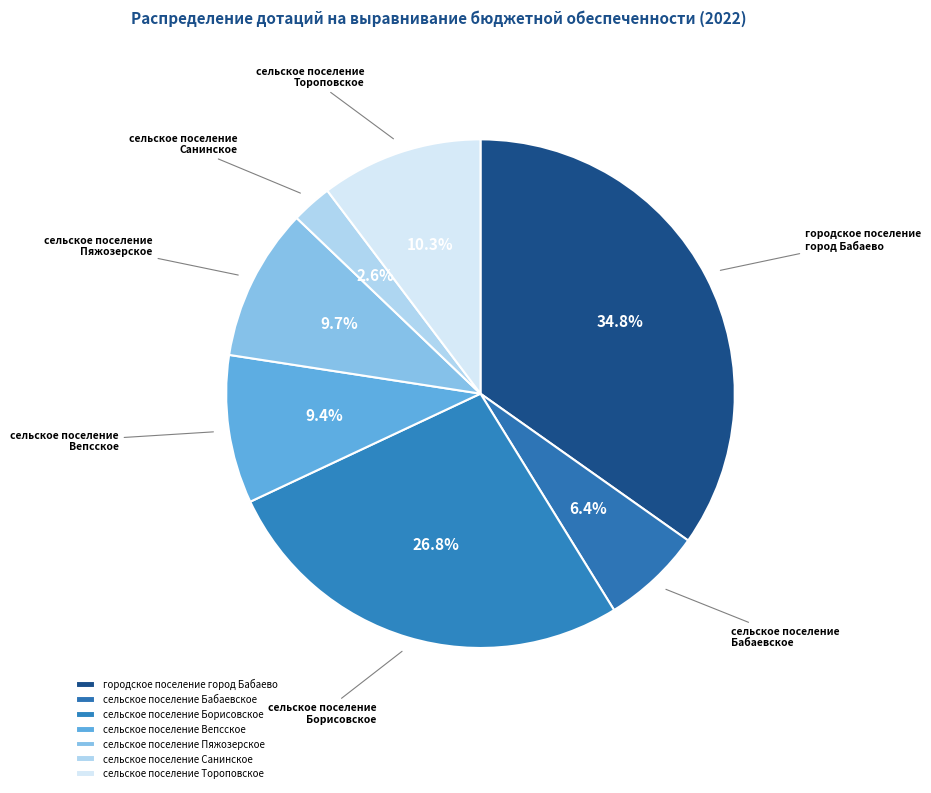

Which category has the smallest portion of the pie?

сельское поселение Санинское